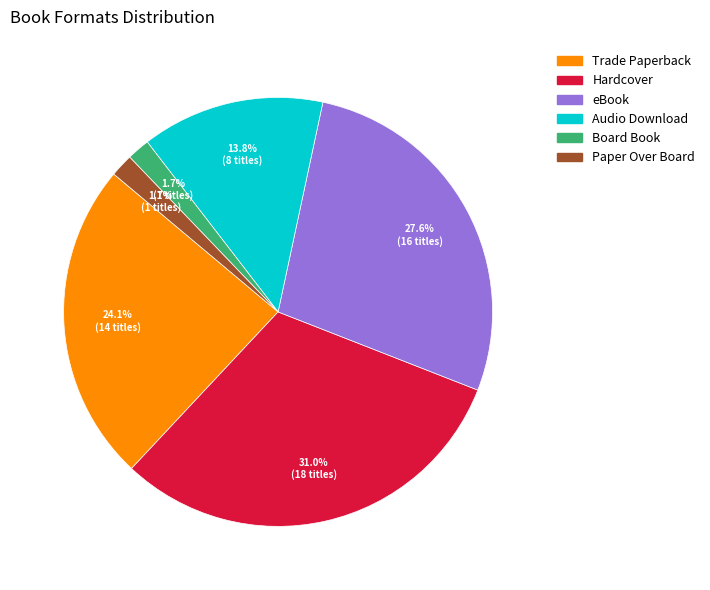

To the nearest percent, what is the difference between the Trade Paperback and Paper Over Board slice percentages?

22%